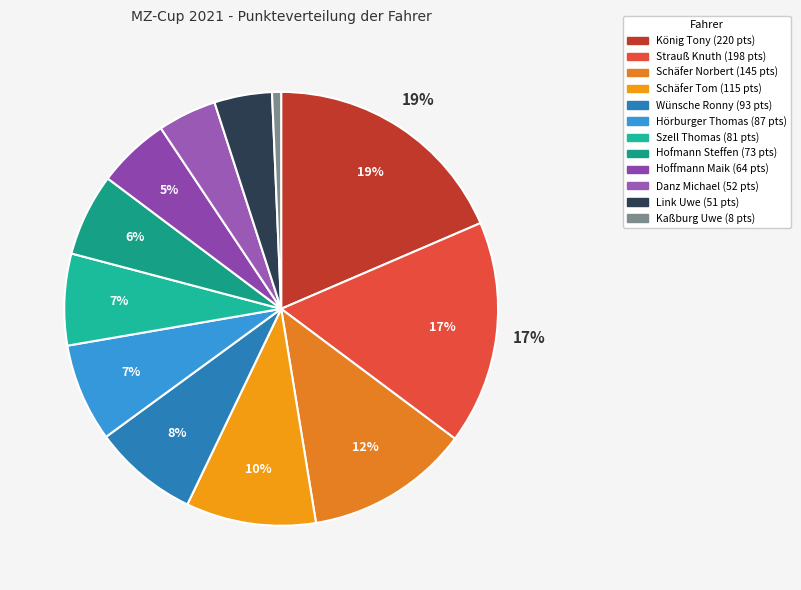

Which category has the smallest portion of the pie?

Kaßburg Uwe